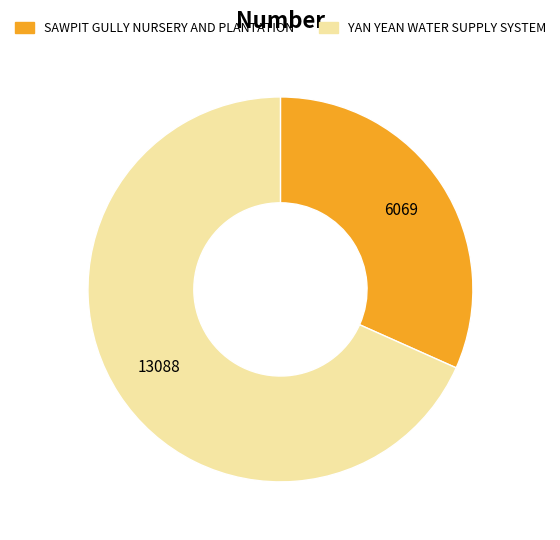

How many slices are in this pie chart?

2